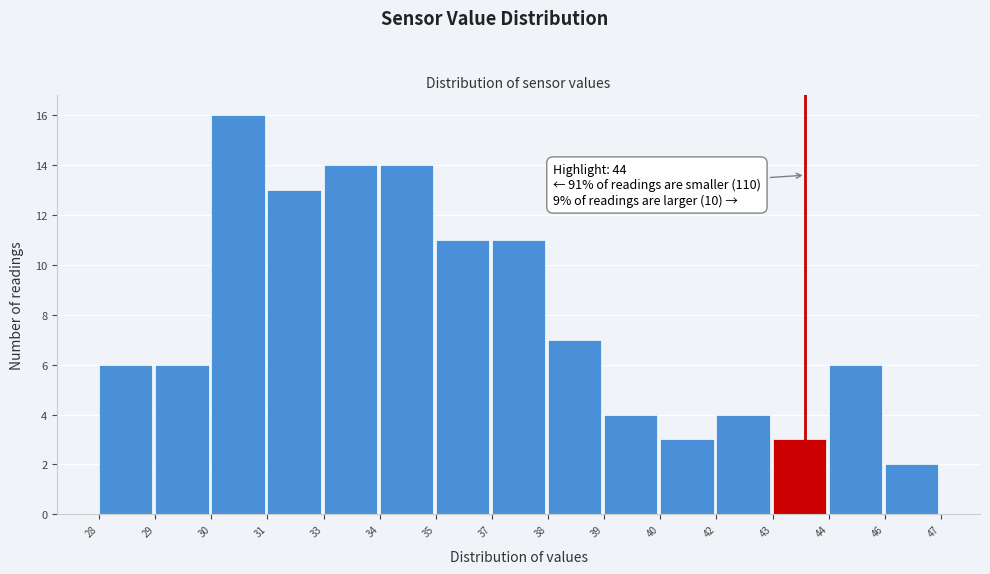

Reading right to left, what are all the values shown in this chart?

2	6	3	4	3	4	7	11	11	14	14	13	16	6	6